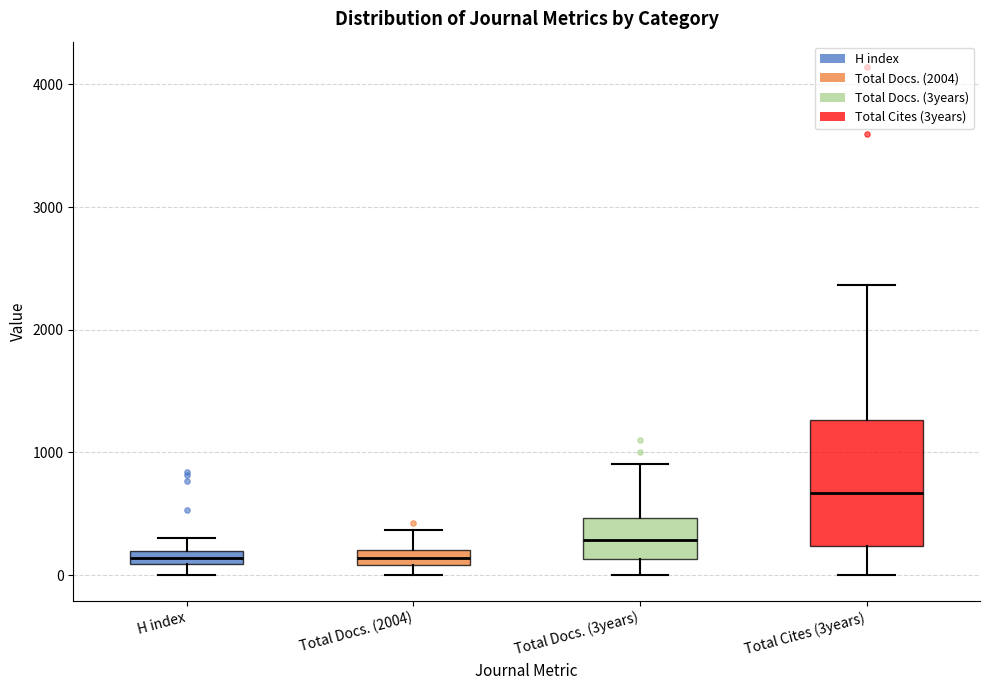

Which box is the tallest, from its lower edge to its upper edge?

Total Cites (3years)